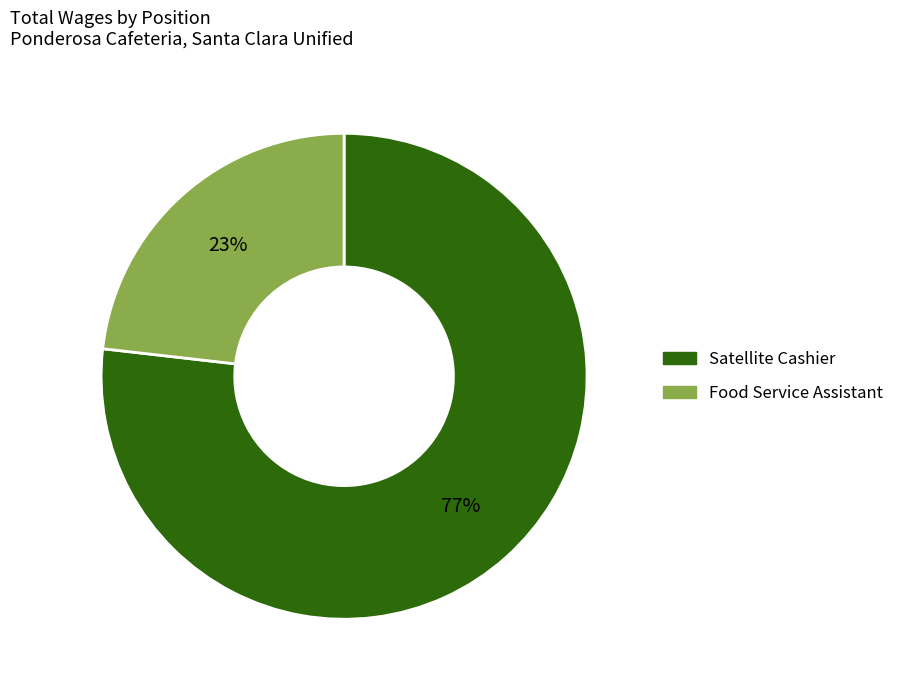

Is there a majority slice in this chart?

Yes